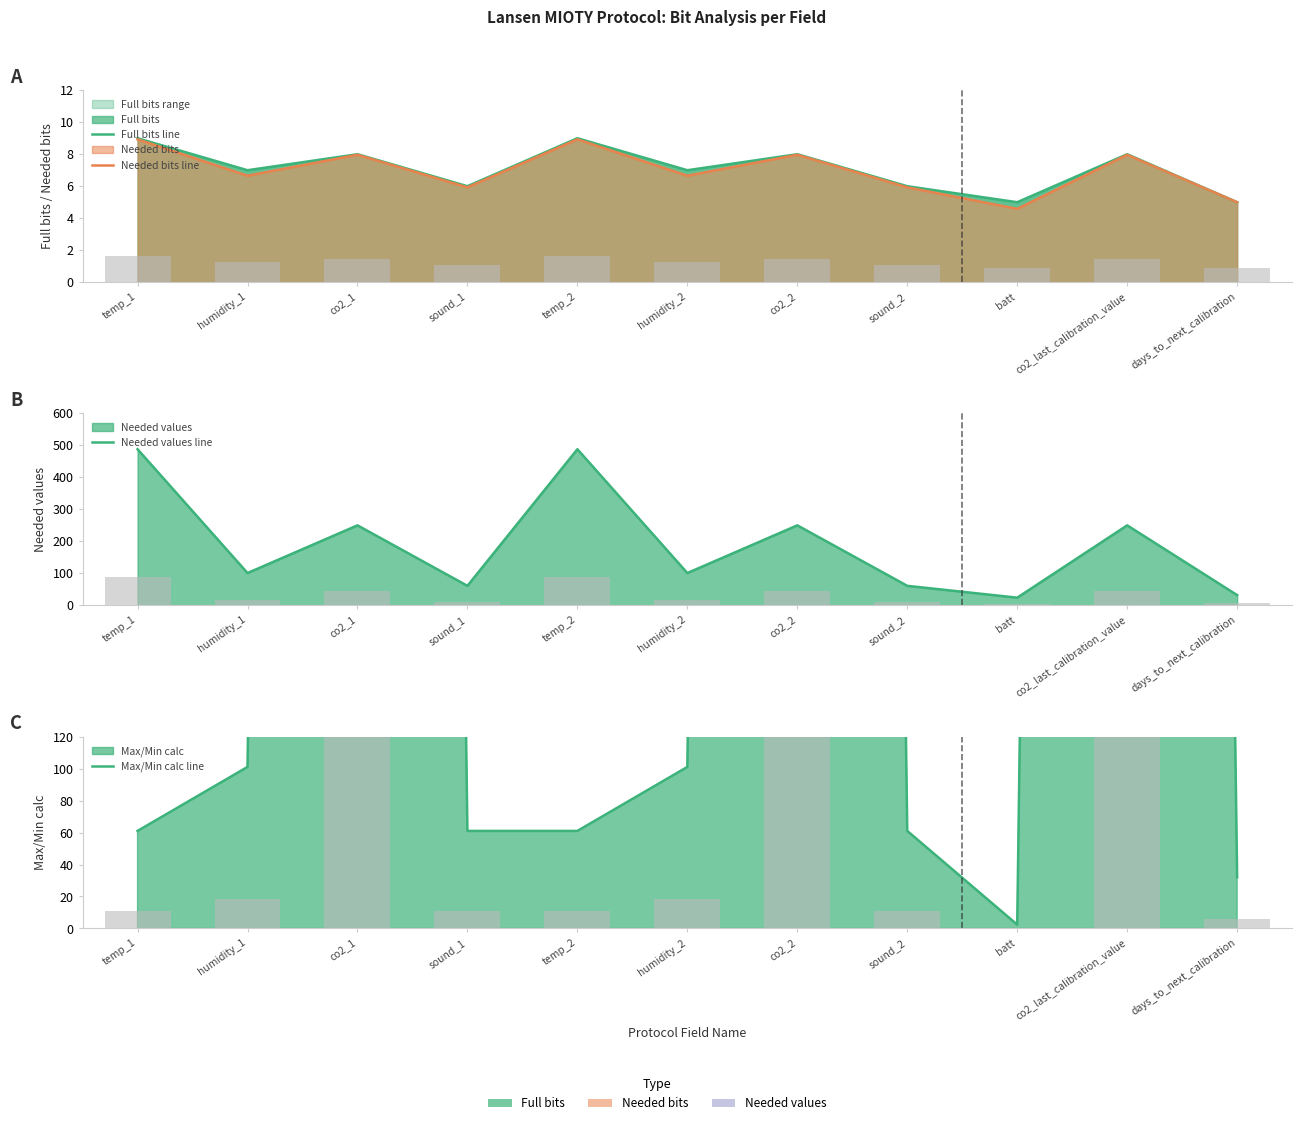

What position from the right is days_to_next_calibration?

1